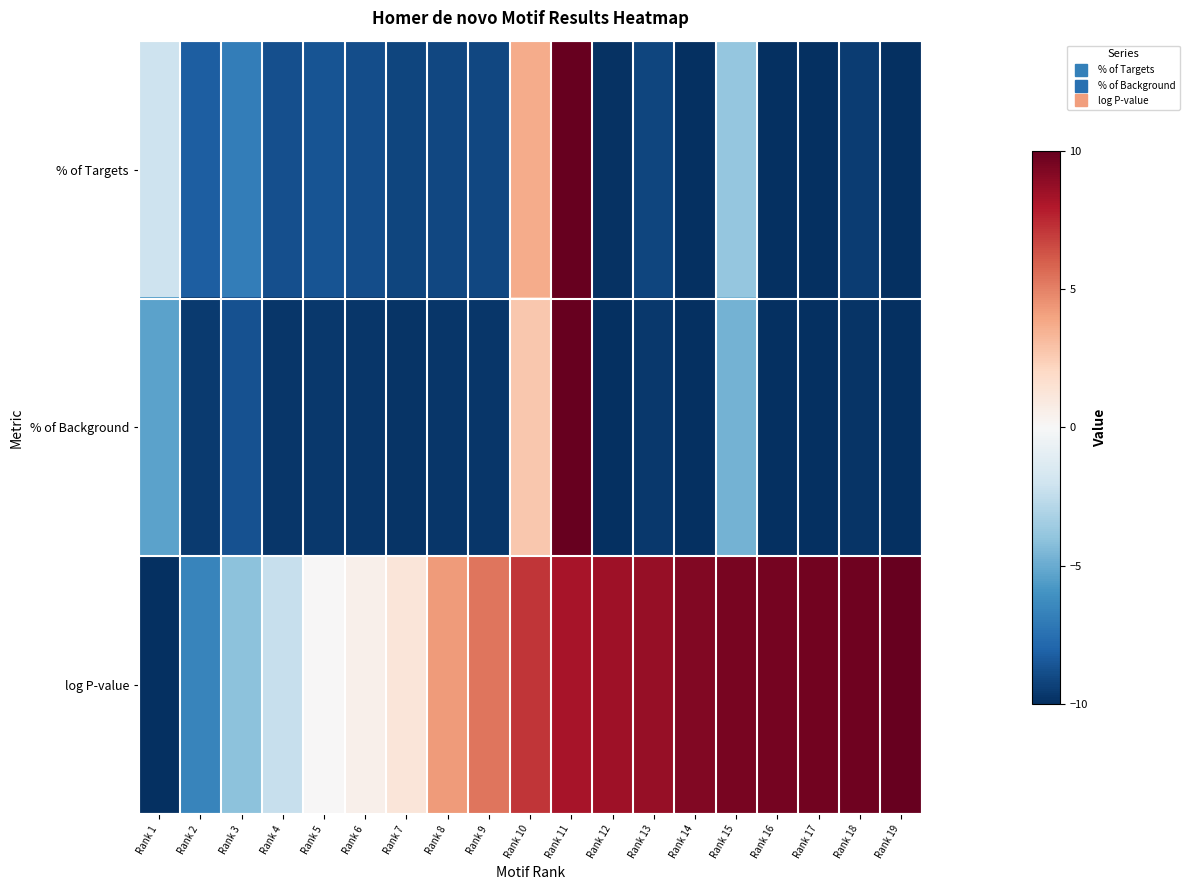

Reading left to right, extract all data points from this chart.

% of Targets: Rank 1=-2.1	Rank 2=-8.2	Rank 3=-6.9	Rank 4=-8.8	Rank 5=-8.7	Rank 6=-8.9	Rank 7=-9.2	Rank 8=-9.1	Rank 9=-9.1	Rank 10=3.7	Rank 11=10.0	Rank 12=-9.9	Rank 13=-9.2	Rank 14=-10.0	Rank 15=-3.9	Rank 16=-10.0	Rank 17=-10.0	Rank 18=-9.5	Rank 19=-10.0
% of Background: Rank 1=-5.4	Rank 2=-9.6	Rank 3=-8.7	Rank 4=-9.7	Rank 5=-9.6	Rank 6=-9.7	Rank 7=-9.8	Rank 8=-9.8	Rank 9=-9.7	Rank 10=2.7	Rank 11=10.0	Rank 12=-10.0	Rank 13=-9.7	Rank 14=-10.0	Rank 15=-4.7	Rank 16=-10.0	Rank 17=-10.0	Rank 18=-9.8	Rank 19=-10.0
log P-value: Rank 1=-10.0	Rank 2=-6.6	Rank 3=-4.1	Rank 4=-2.3	Rank 5=0.0	Rank 6=0.5	Rank 7=1.2	Rank 8=4.2	Rank 9=5.4	Rank 10=7.1	Rank 11=8.3	Rank 12=8.5	Rank 13=8.7	Rank 14=9.3	Rank 15=9.5	Rank 16=9.6	Rank 17=9.6	Rank 18=9.7	Rank 19=10.0